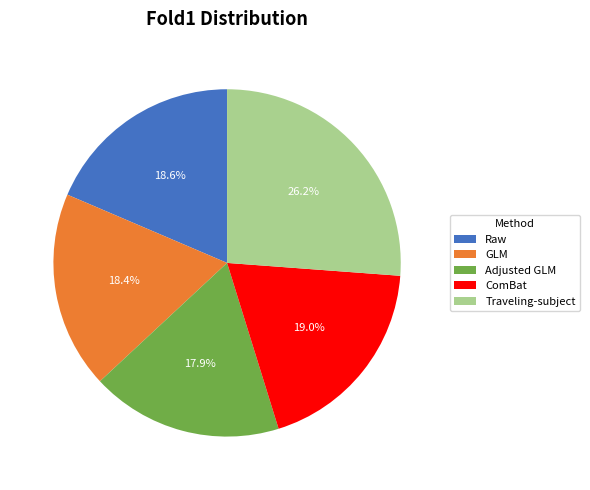

Is it true that GLM is 18% of the pie?

True